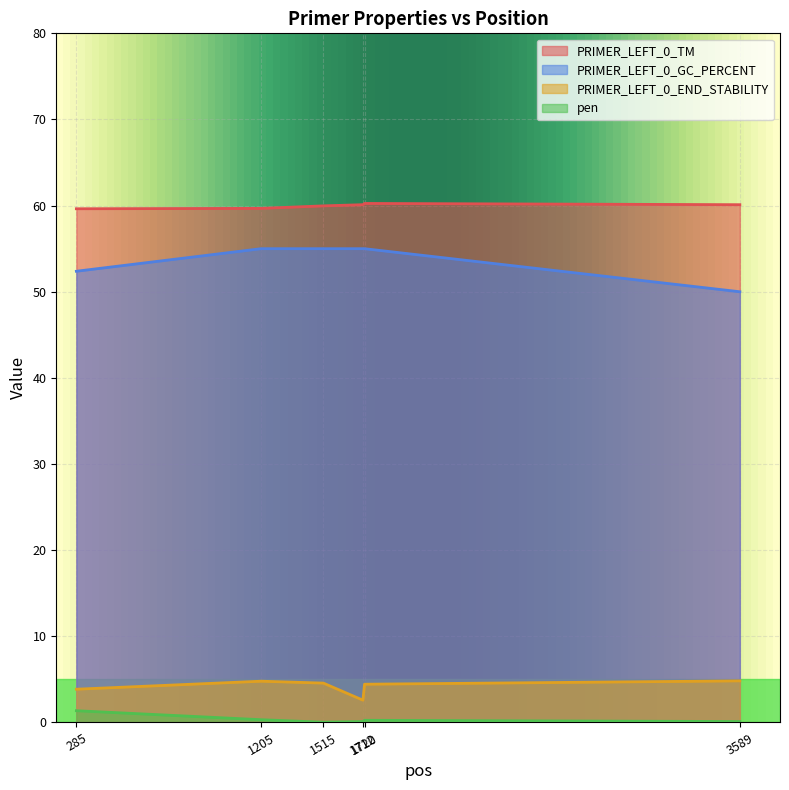

True or false: PRIMER_LEFT_0_END_STABILITY and PRIMER_LEFT_0_TM cross at least once.

False